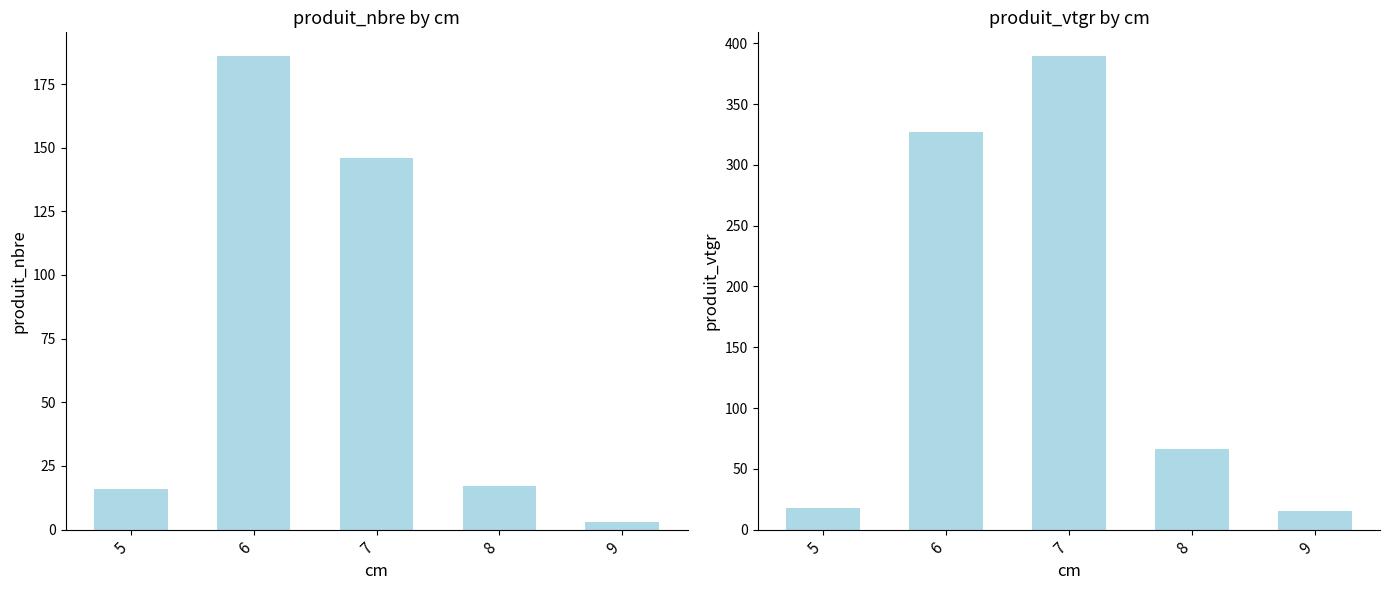

Which series has the largest range (max minus min)?

produit_vtgr